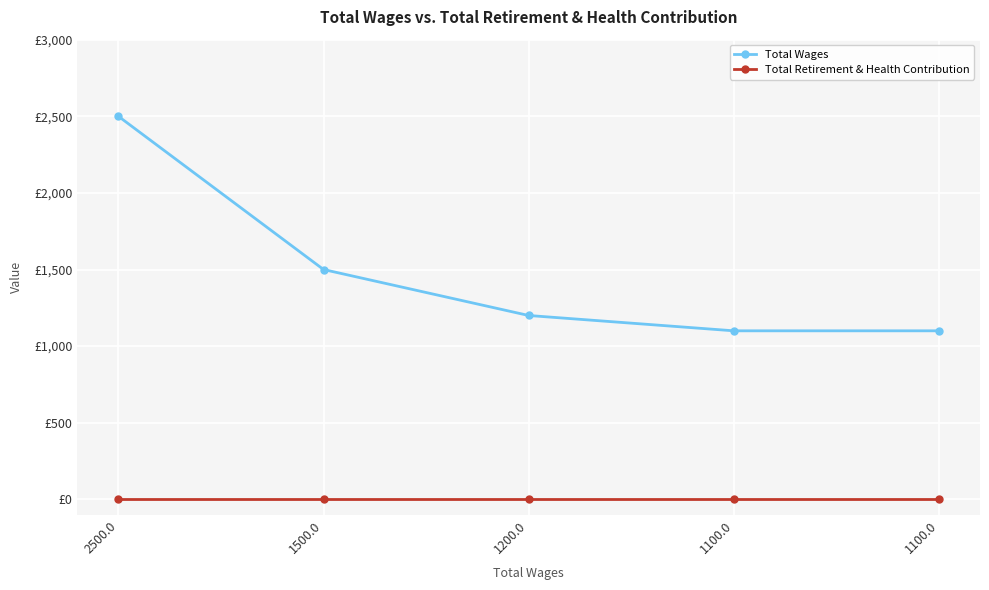

Does the chart have visible grid lines?

Yes